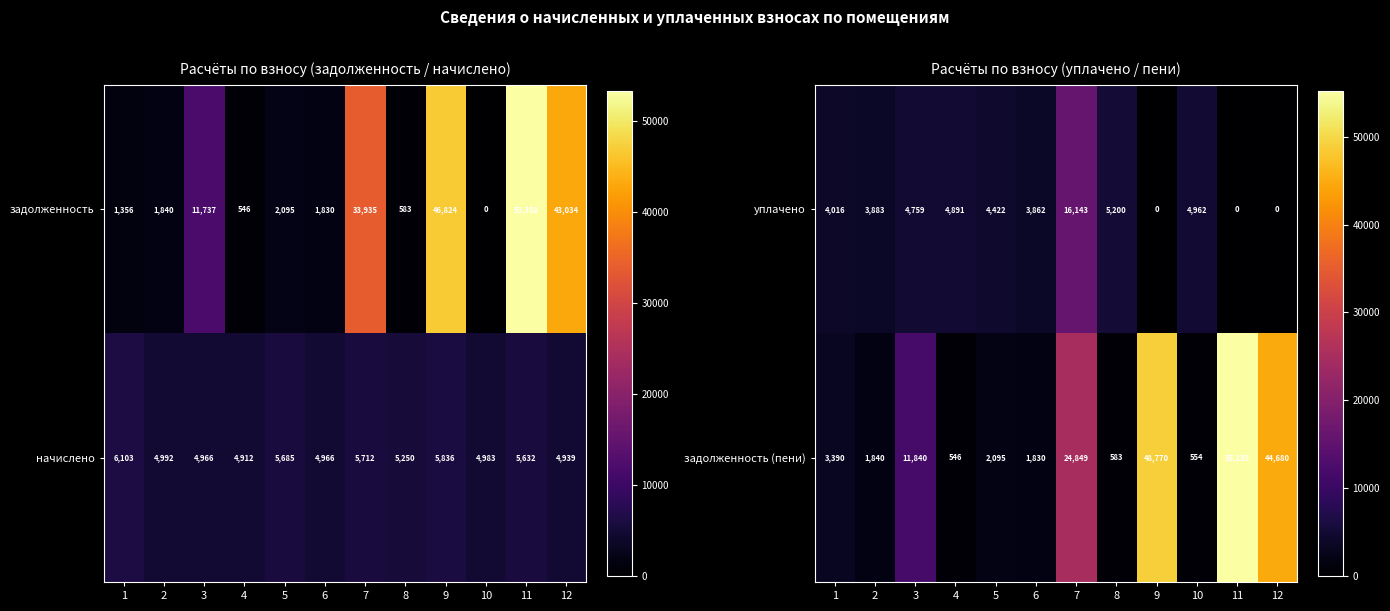

At which category is the sum across all series the highest?

11